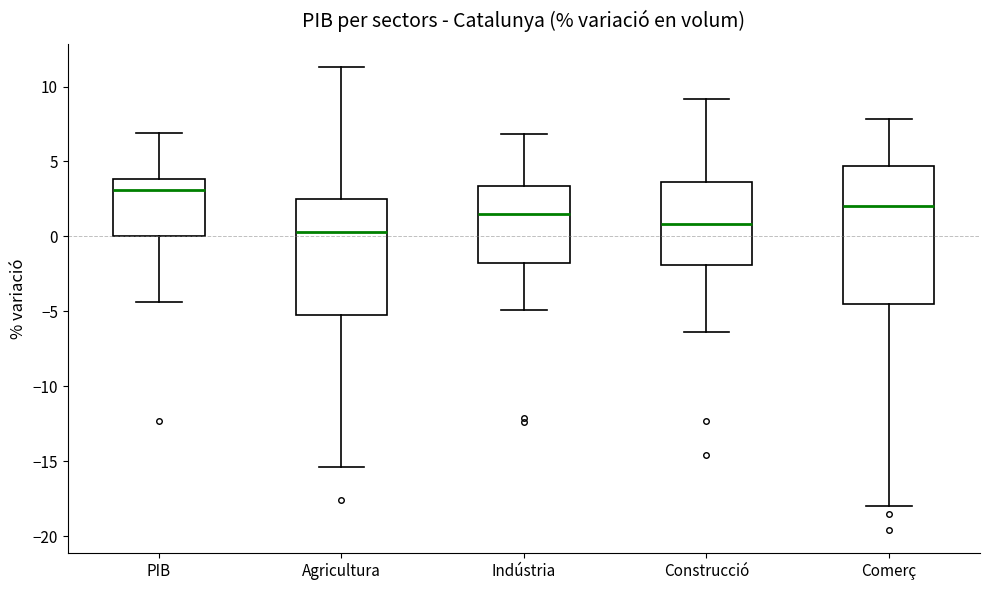

Where does the median line of the box for Construcció sit on the y-axis? The values are not printed on the chart, so give them approximately, as read against the axis.

1.0